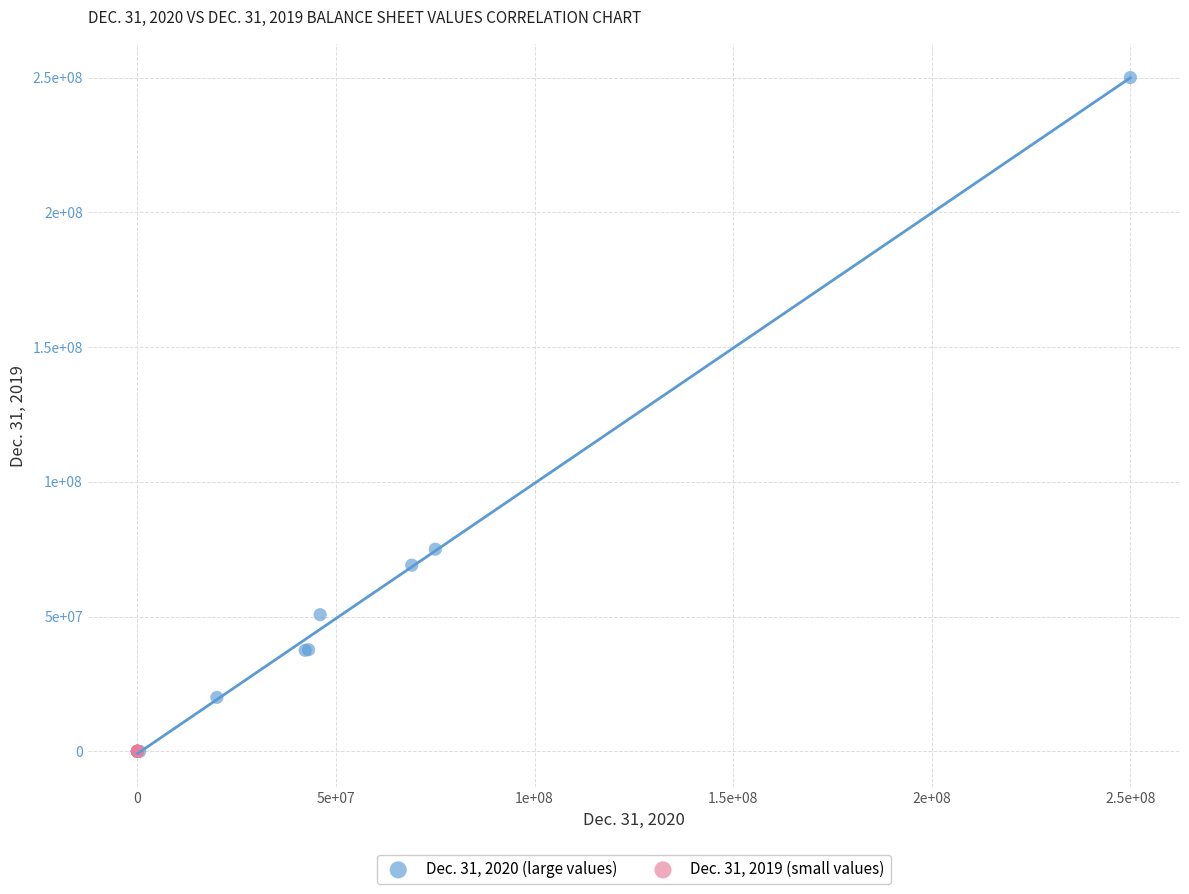

Which series has the widest spread of Y values?

Dec. 31, 2020 (large values)